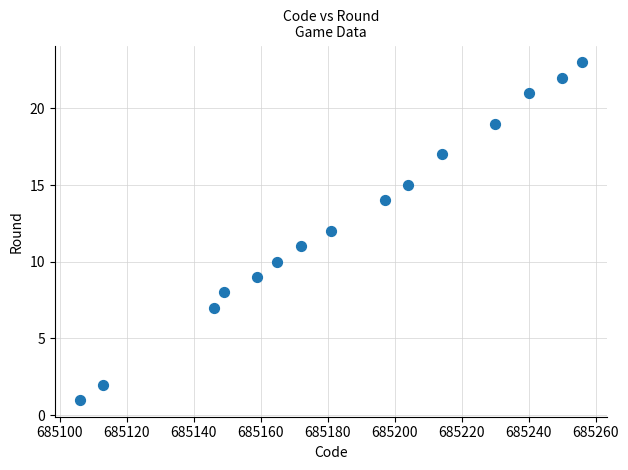

What is the range of Y values (max minus min)?

22